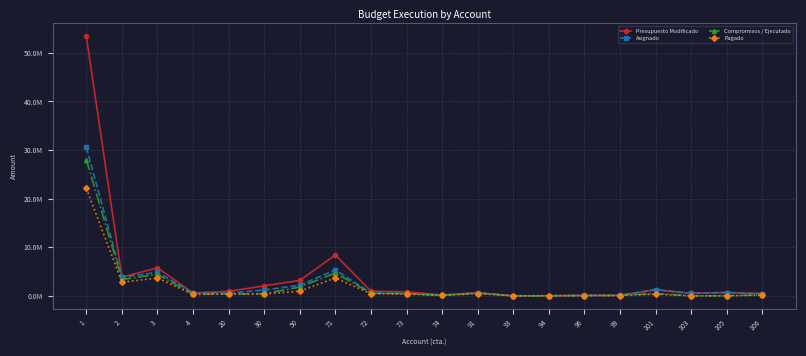

At how many categories does at least one series exceed 13382909?

1